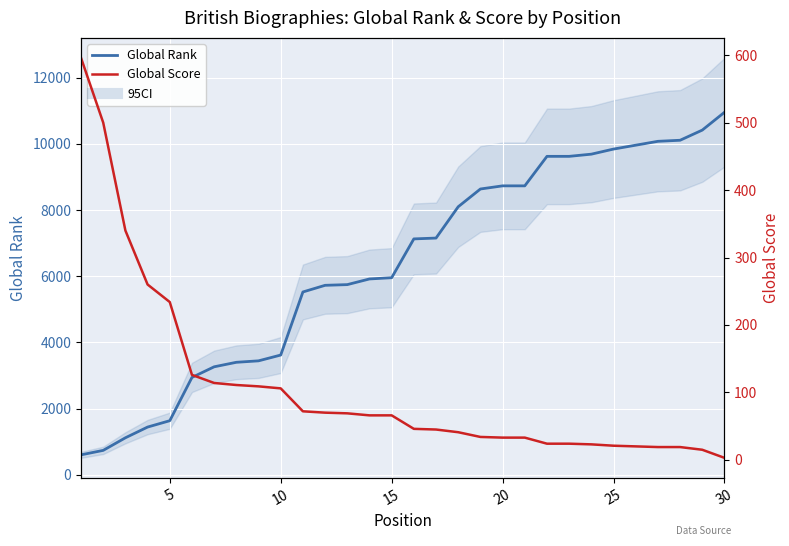

How many lines are shown in the chart?

2